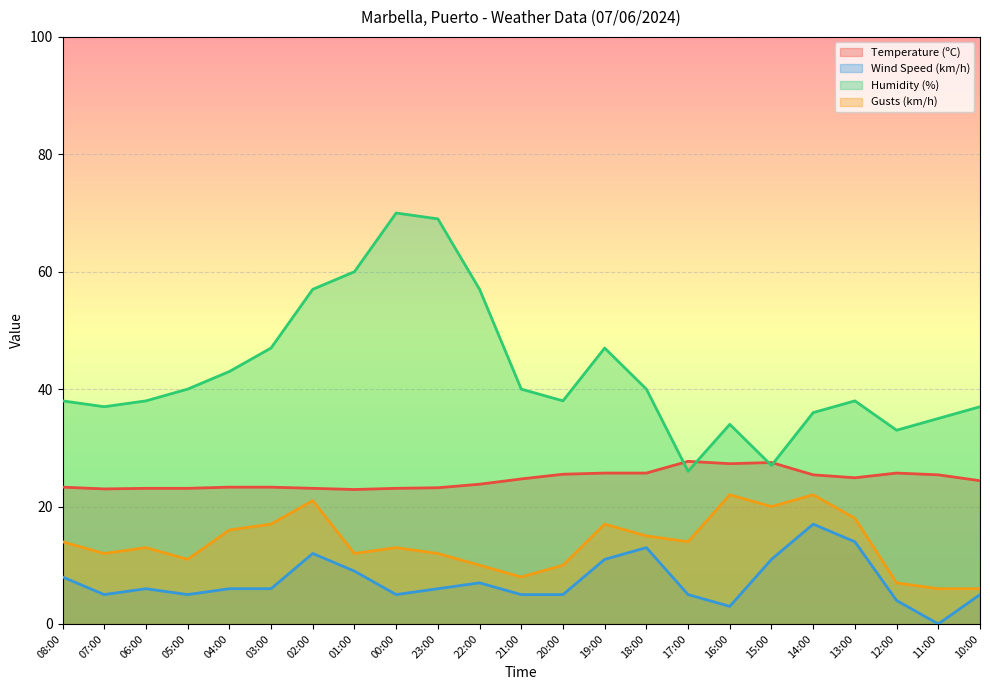

Is it true that Humidity (%) equals 45.3 at 12:00?

False